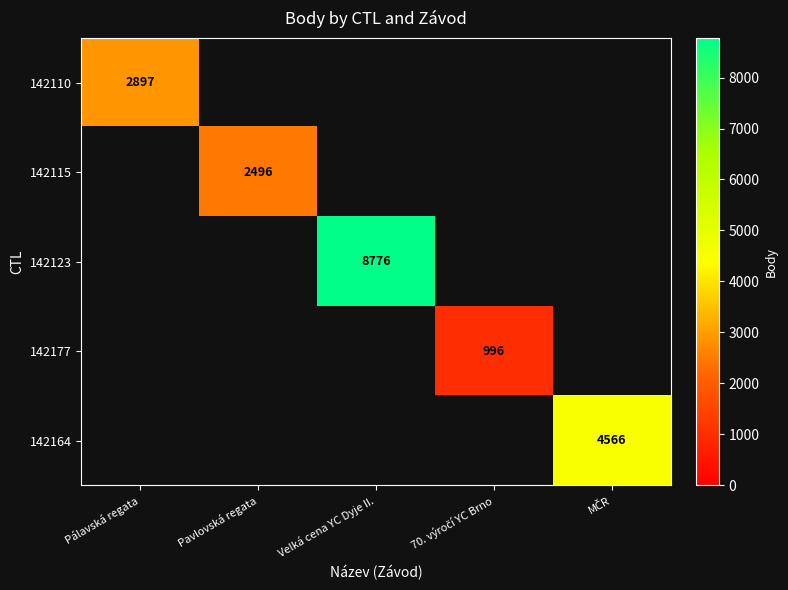

The value of 142123 at Velká cena YC Dyje II. is 1802. True or false?

False